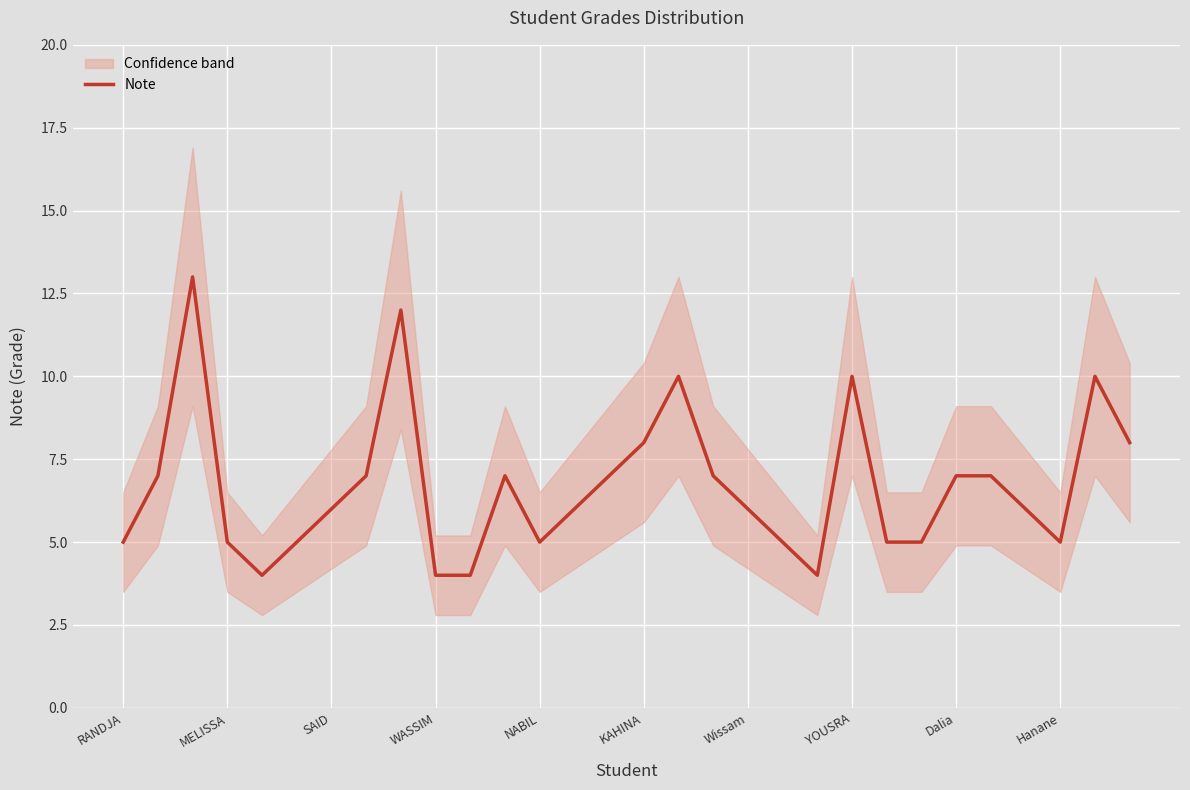

Is it true that Note equals 14 at KAHINA?

False